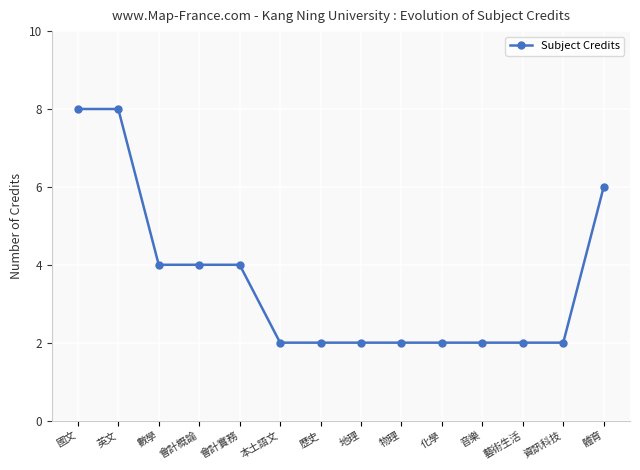

Is it true that the value at 會計實務 is 6?

False